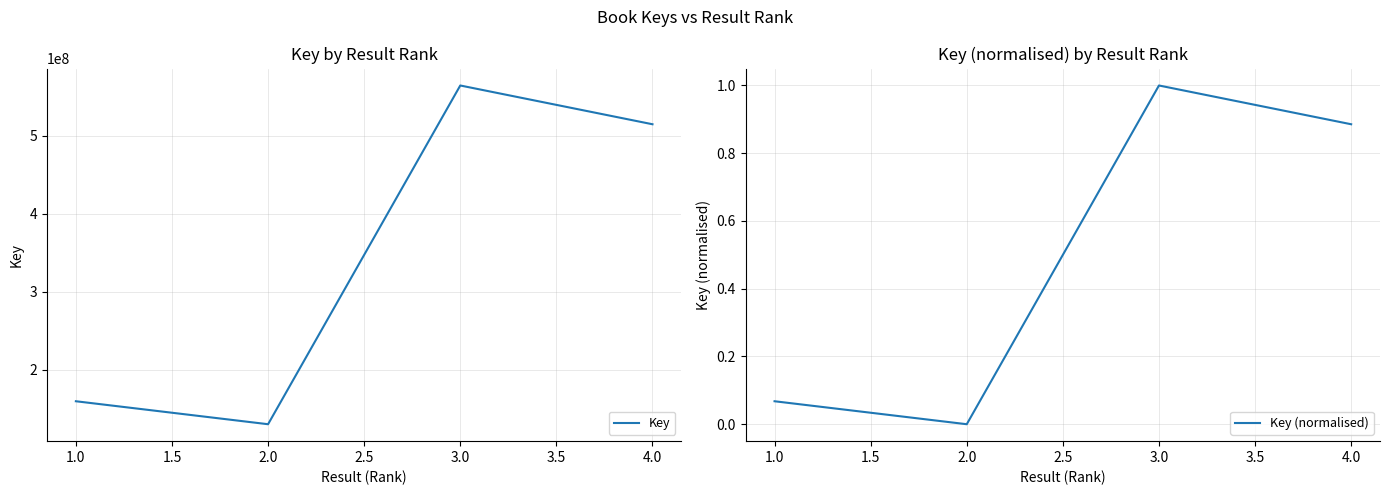

The value of Key at 3.0 is 999771887. True or false?

False